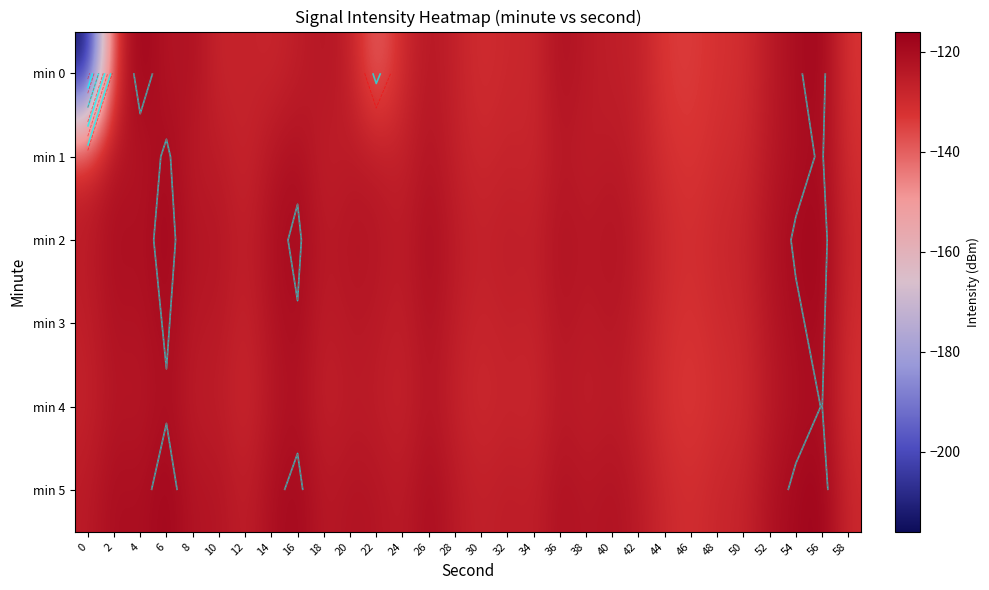

How many data points in min 5 are above -122?

10